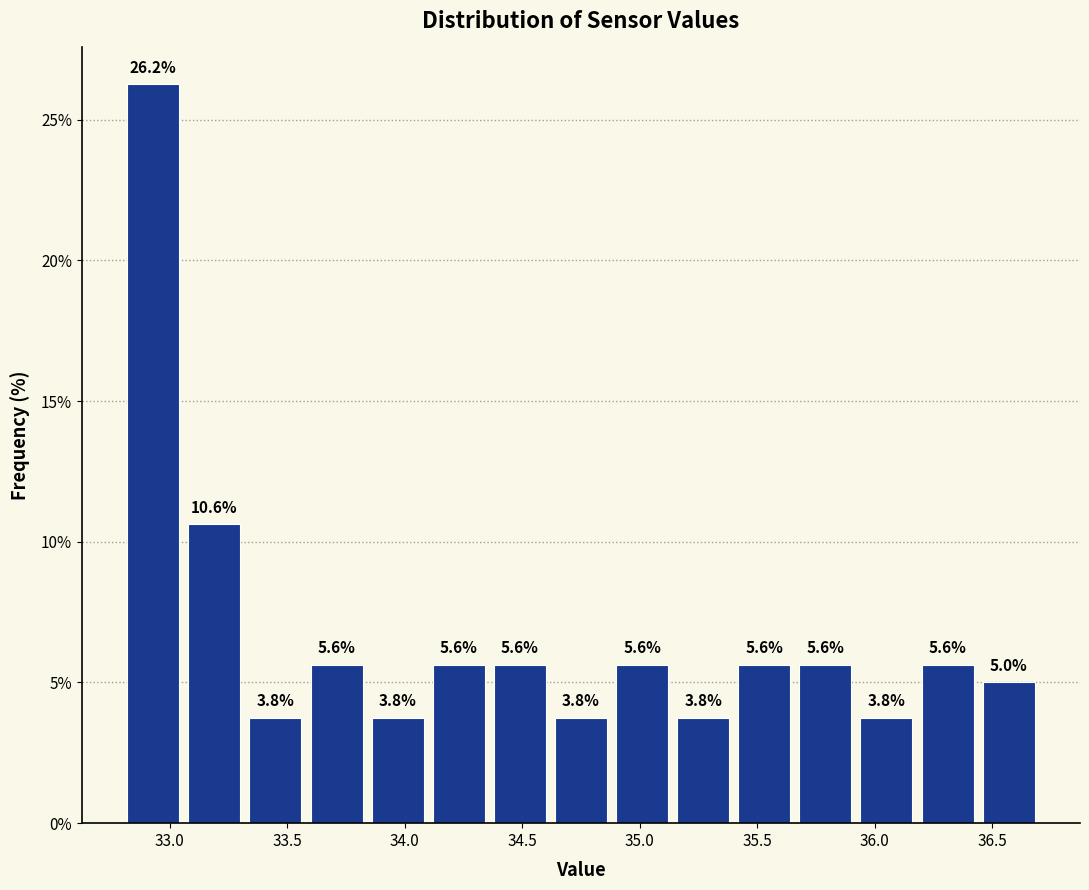

Reading left to right, transcribe this chart: for each bar, give the range it covers on the x-axis and its height. The bar edges are not printed on the chart, so give them approximately, as read against the axis.

32.80 to 33.06: 26.2
33.06 to 33.32: 10.6
33.32 to 33.58: 3.8
33.58 to 33.84: 5.6
33.84 to 34.10: 3.8
34.10 to 34.36: 5.6
34.36 to 34.62: 5.6
34.62 to 34.88: 3.8
34.88 to 35.14: 5.6
35.14 to 35.40: 3.8
35.40 to 35.66: 5.6
35.66 to 35.92: 5.6
35.92 to 36.18: 3.8
36.18 to 36.44: 5.6
36.44 to 36.70: 5.0